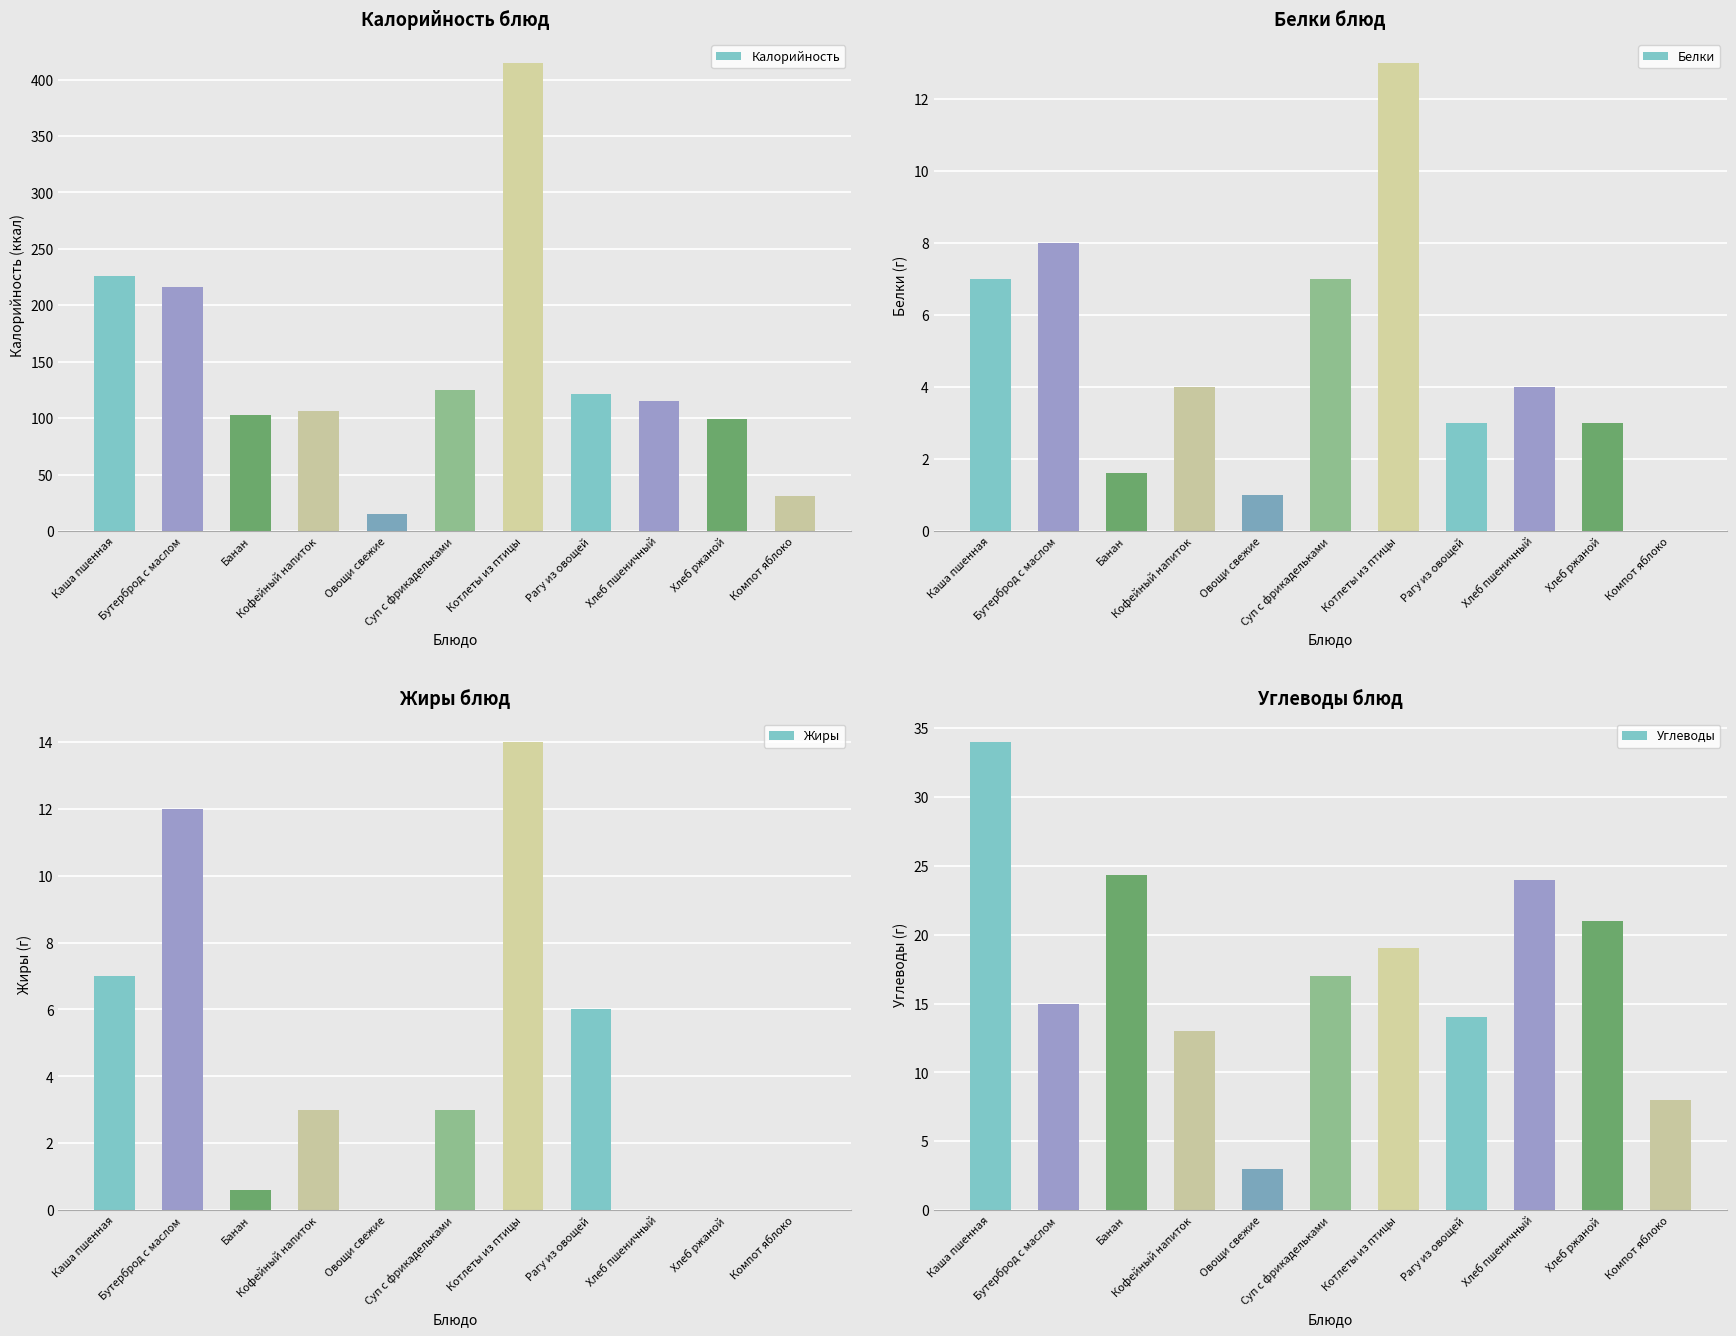

What is the sum of the Углеводы values at Суп с фрикадельками and Бутерброд с маслом?

32.0